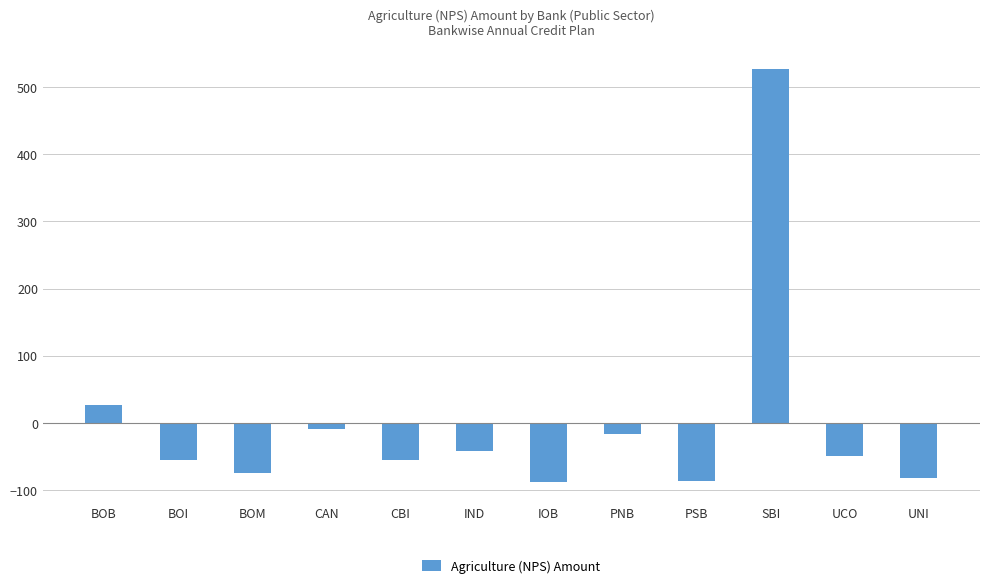

What is the greatest value displayed?

526.5